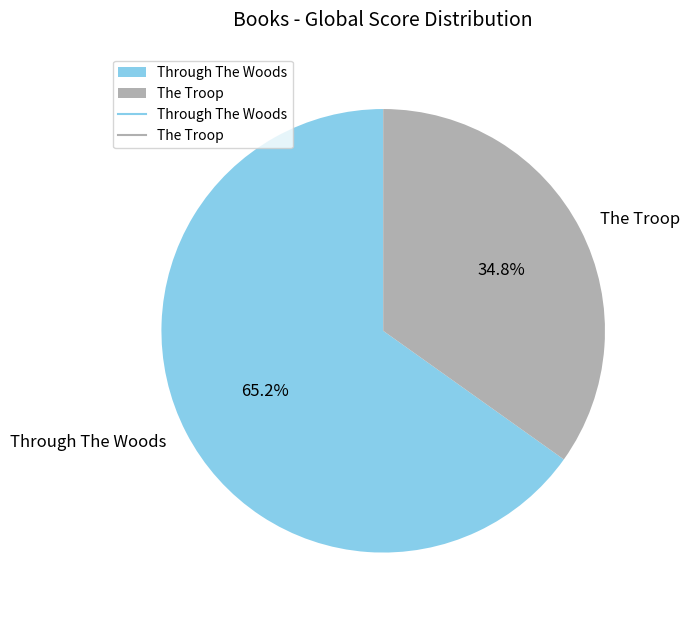

Which category has the biggest portion of the pie?

Through The Woods